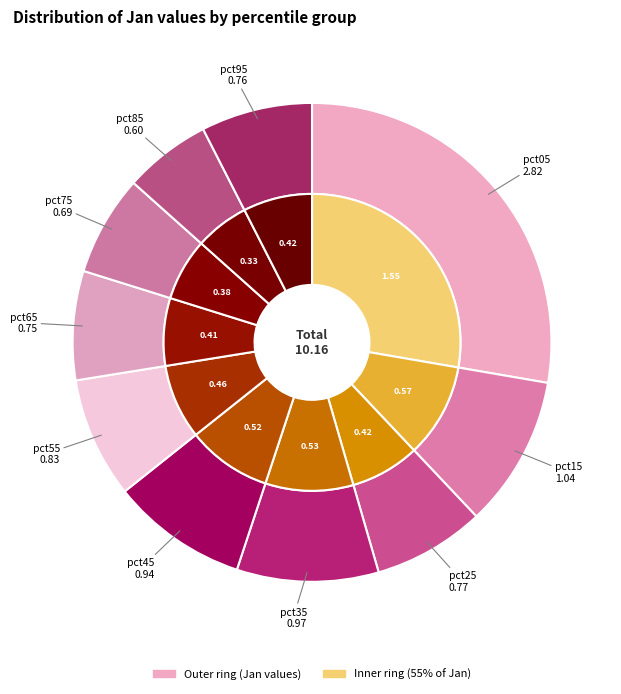

What percentage is the pct25 slice, to the nearest percent?

8%